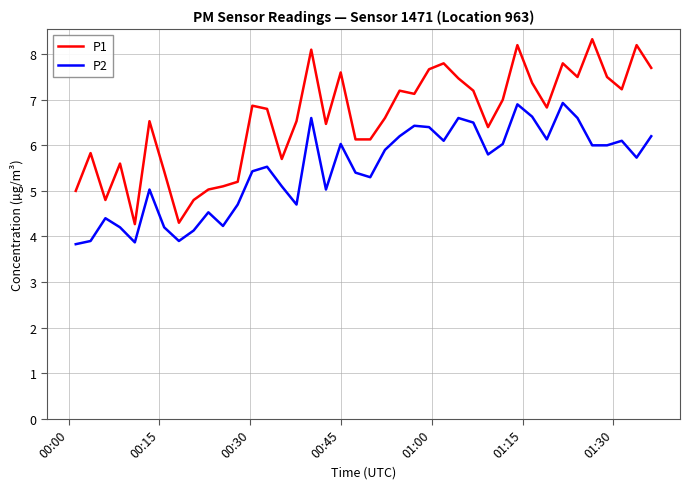

Which series has the largest total across all categories?

P1